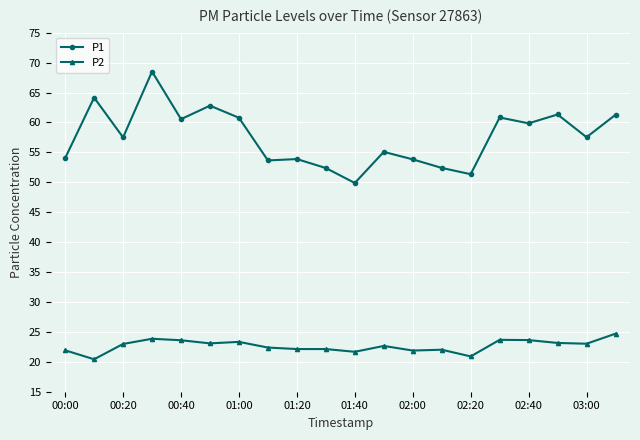

How many values in the P1 series are below 57?

9